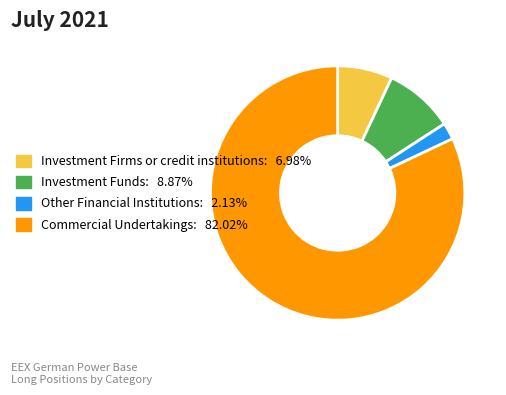

Which slice is the largest?

Commercial Undertakings